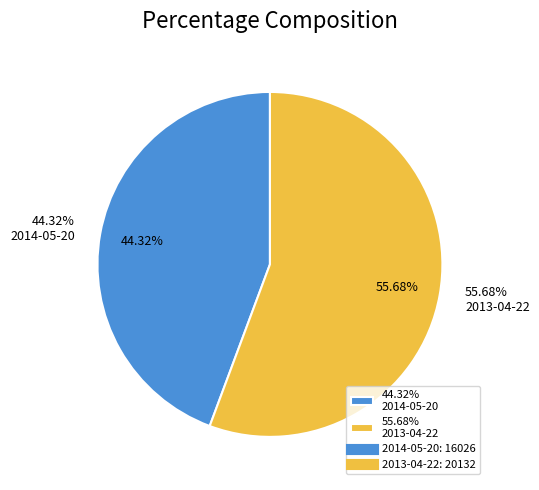

Between 2014-05-20 and 2013-04-22, which is larger?

2013-04-22